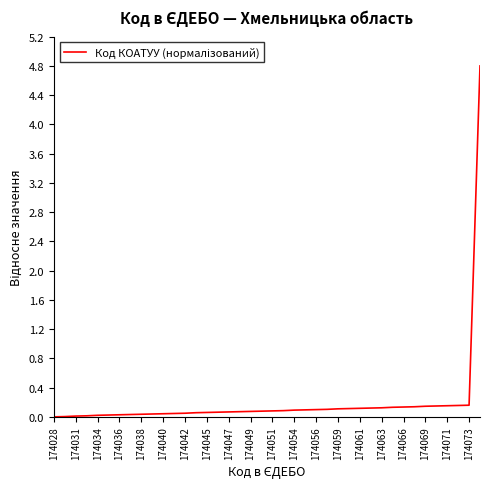

How many lines are shown in the chart?

1